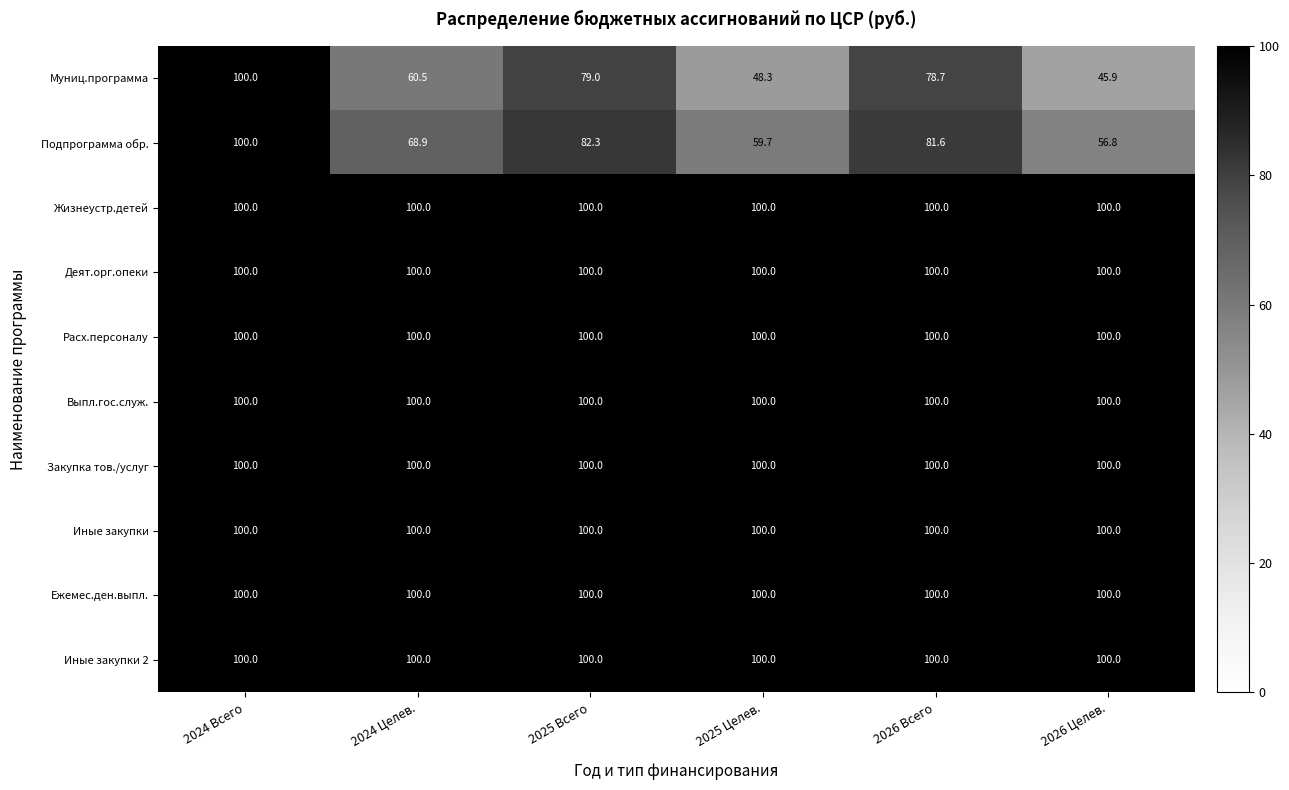

What is the sum of all Жизнеустр.детей values?

600.0